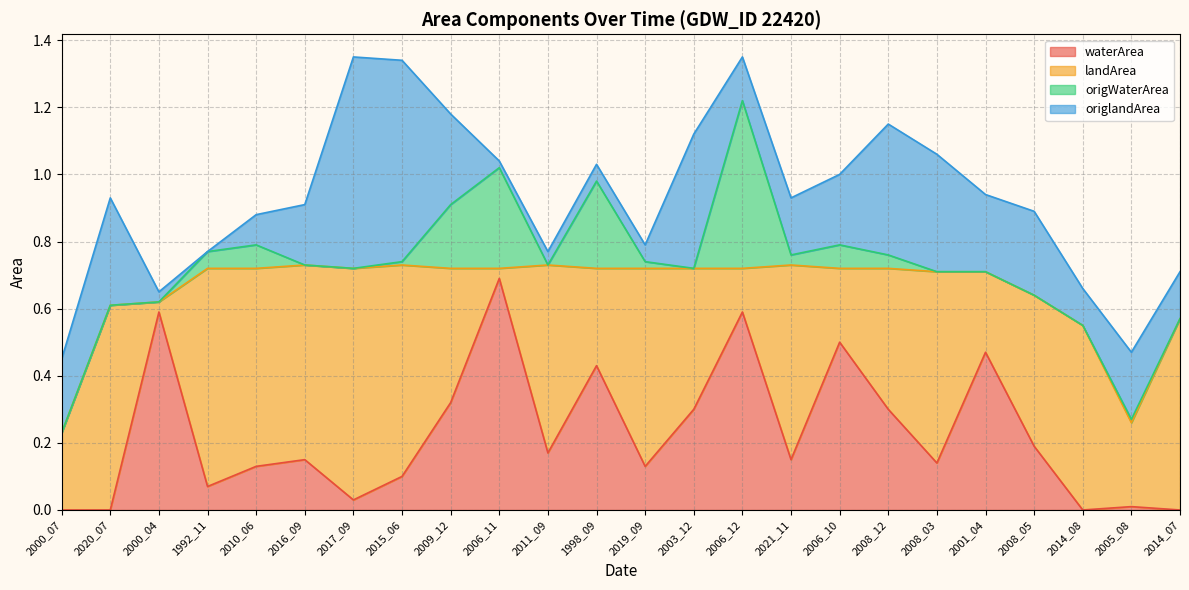

Reading left to right, list all the values displayed in this chart.

waterArea: 2000_07=0.0	2020_07=0.0	2000_04=0.6	1992_11=0.1	2010_06=0.1	2016_09=0.1	2017_09=0.0	2015_06=0.1	2009_12=0.3	2006_11=0.7	2011_09=0.2	1998_09=0.4	2019_09=0.1	2003_12=0.3	2006_12=0.6	2021_11=0.1	2006_10=0.5	2008_12=0.3	2008_03=0.1	2001_04=0.5	2008_05=0.2	2014_08=0.0	2005_08=0.0	2014_07=0.0
landArea: 2000_07=0.2	2020_07=0.6	2000_04=0.0	1992_11=0.7	2010_06=0.6	2016_09=0.6	2017_09=0.7	2015_06=0.6	2009_12=0.4	2006_11=0.0	2011_09=0.6	1998_09=0.3	2019_09=0.6	2003_12=0.4	2006_12=0.1	2021_11=0.6	2006_10=0.2	2008_12=0.4	2008_03=0.6	2001_04=0.2	2008_05=0.5	2014_08=0.6	2005_08=0.2	2014_07=0.6
origWaterArea: 2000_07=0.0	2020_07=0.0	2000_04=0.0	1992_11=0.1	2010_06=0.1	2016_09=0.0	2017_09=0.0	2015_06=0.0	2009_12=0.2	2006_11=0.3	2011_09=0.0	1998_09=0.3	2019_09=0.0	2003_12=0.0	2006_12=0.5	2021_11=0.0	2006_10=0.1	2008_12=0.0	2008_03=0.0	2001_04=0.0	2008_05=0.0	2014_08=0.0	2005_08=0.0	2014_07=0.0
origlandArea: 2000_07=0.2	2020_07=0.3	2000_04=0.0	1992_11=0.0	2010_06=0.1	2016_09=0.2	2017_09=0.6	2015_06=0.6	2009_12=0.3	2006_11=0.0	2011_09=0.0	1998_09=0.1	2019_09=0.1	2003_12=0.4	2006_12=0.1	2021_11=0.2	2006_10=0.2	2008_12=0.4	2008_03=0.3	2001_04=0.2	2008_05=0.2	2014_08=0.1	2005_08=0.2	2014_07=0.1